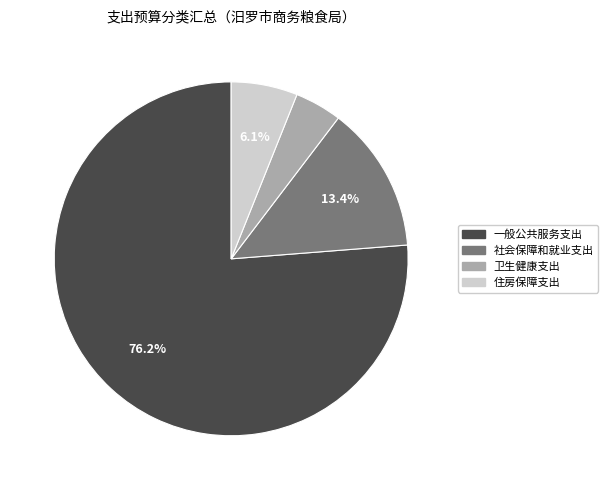

Count the number of slices in the pie.

4